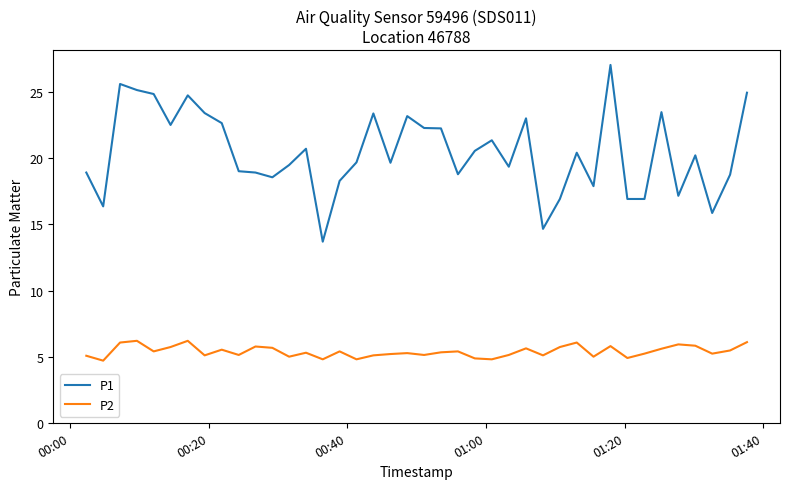

Which series has the largest total across all categories?

P1